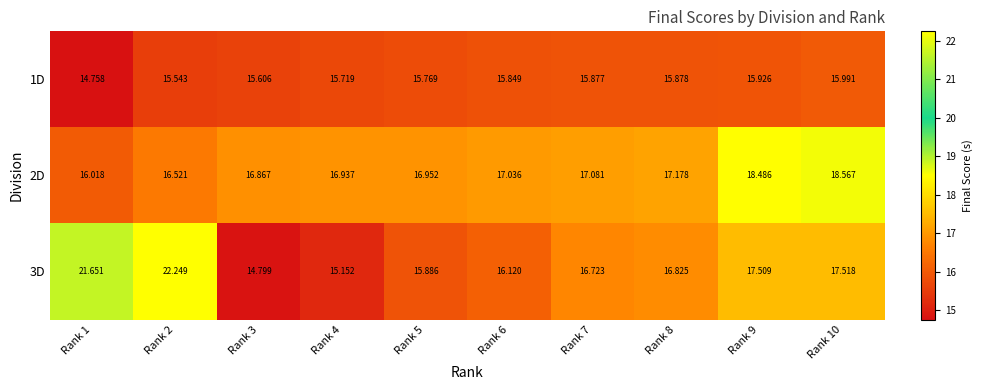

How many values in the 2D series are below 17?

5